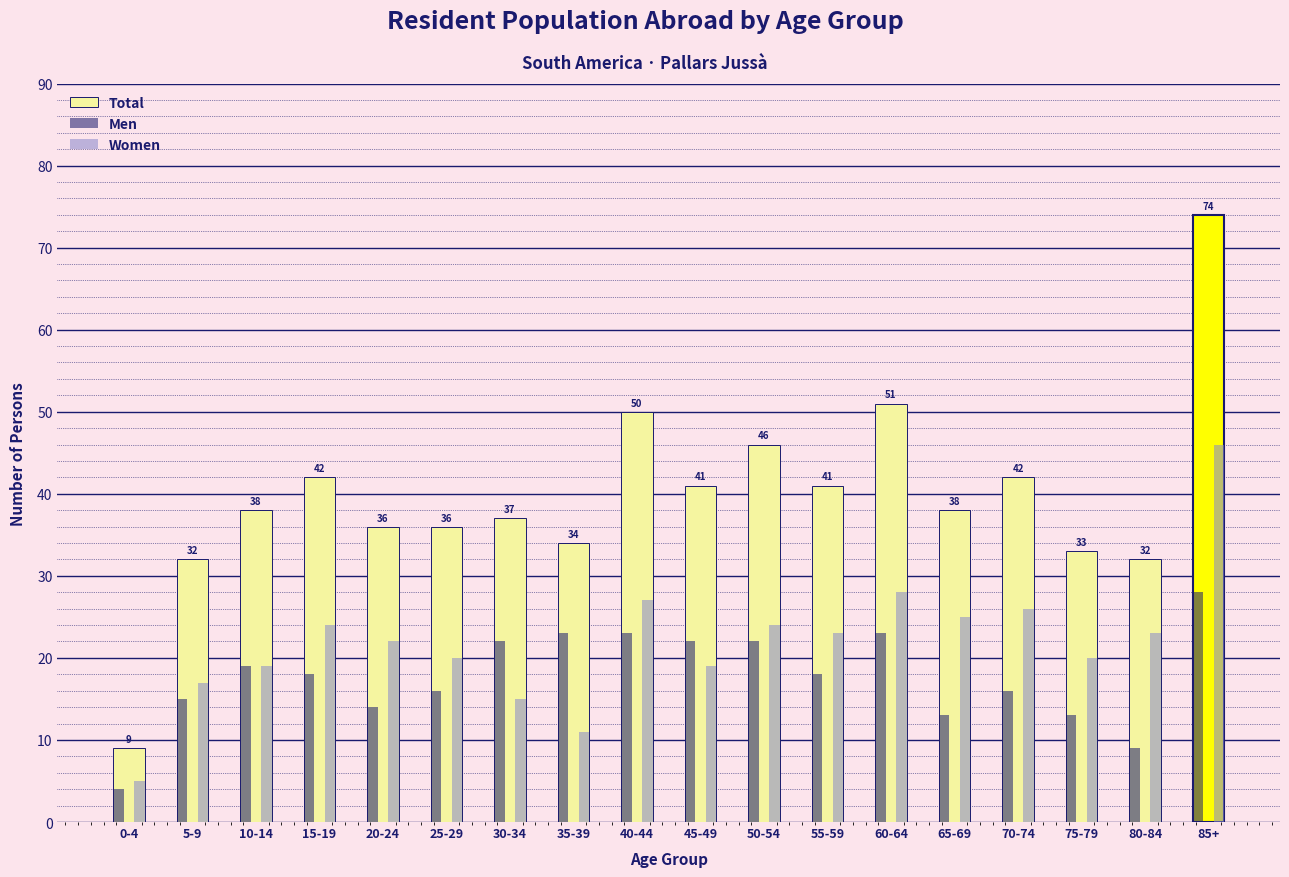

Is it true that Men equals 19 at 10-14?

True